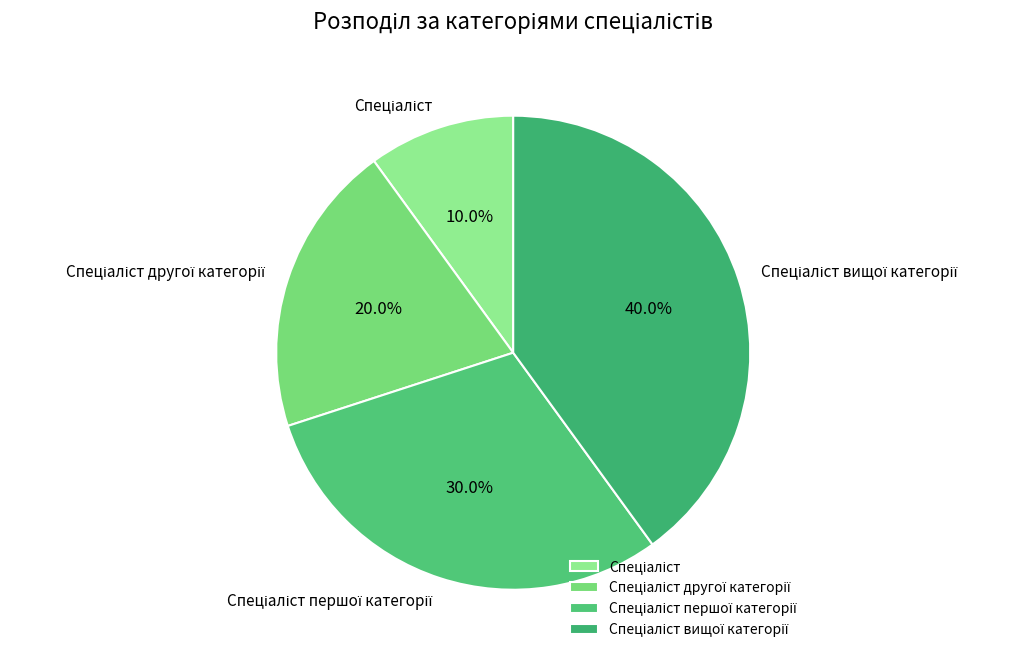

Is there any slice that represents more than half of the pie?

No